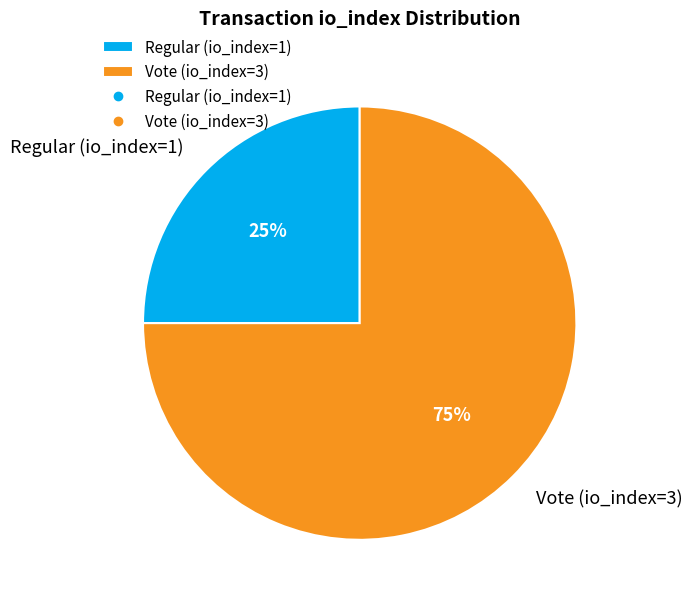

To the nearest percent, what is the difference between the largest and smallest slice percentages?

50%